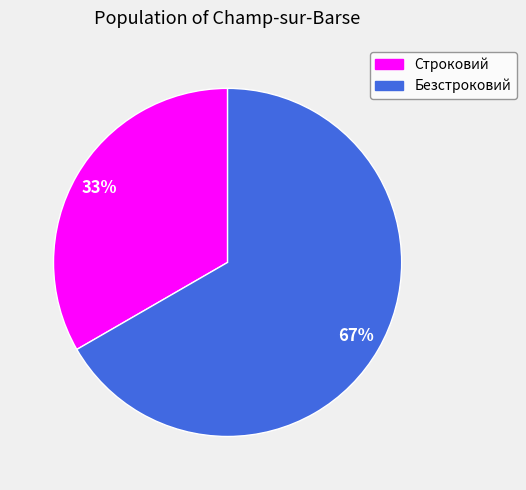

Rank the categories by value from highest to lowest.

Безстроковий, Строковий